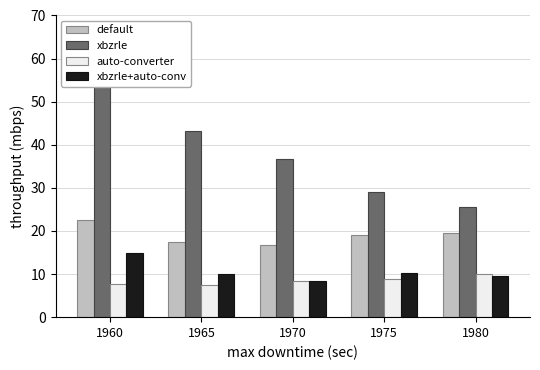

Reading left to right, list all the values displayed in this chart.

default: 1960=22.6	1965=17.4	1970=16.8	1975=19.0	1980=19.5
xbzrle: 1960=54.8	1965=43.2	1970=36.7	1975=29.0	1980=25.5
auto-converter: 1960=7.6	1965=7.4	1970=8.3	1975=8.8	1980=9.9
xbzrle+auto-conv: 1960=15.0	1965=10.0	1970=8.5	1975=10.2	1980=9.6